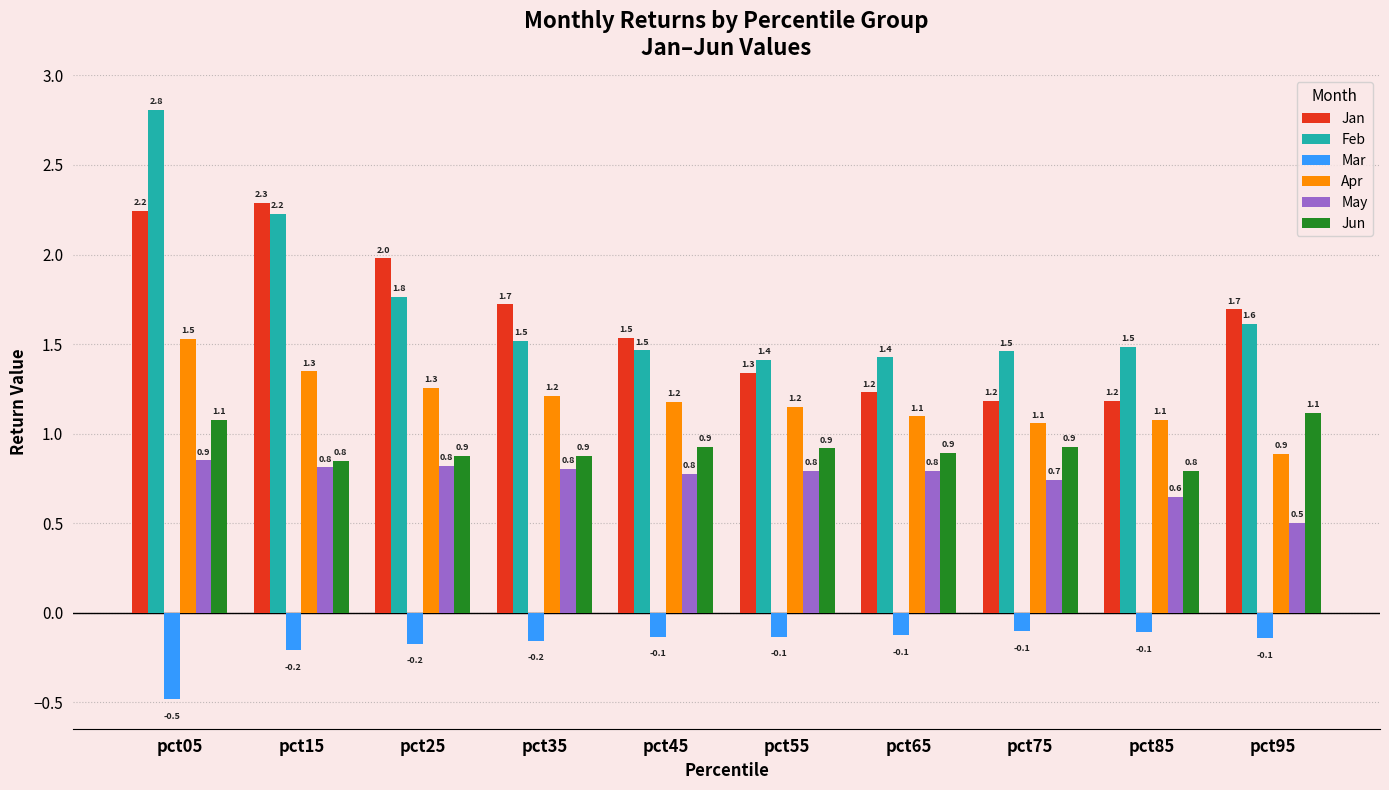

What is the value of the Jan bar at the 1st from the left?

2.2